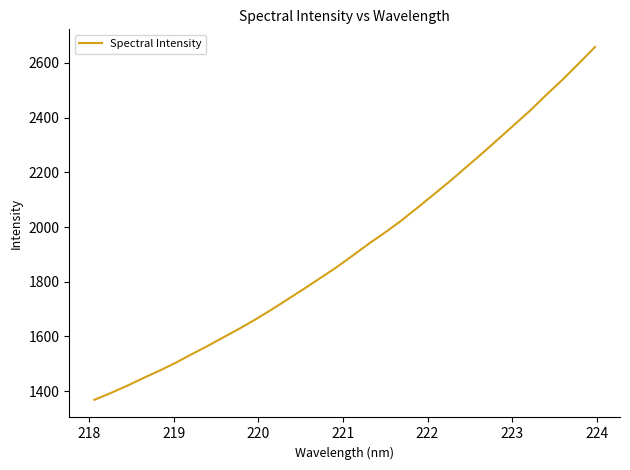

What is the difference between the maximum and minimum values?

1289.9